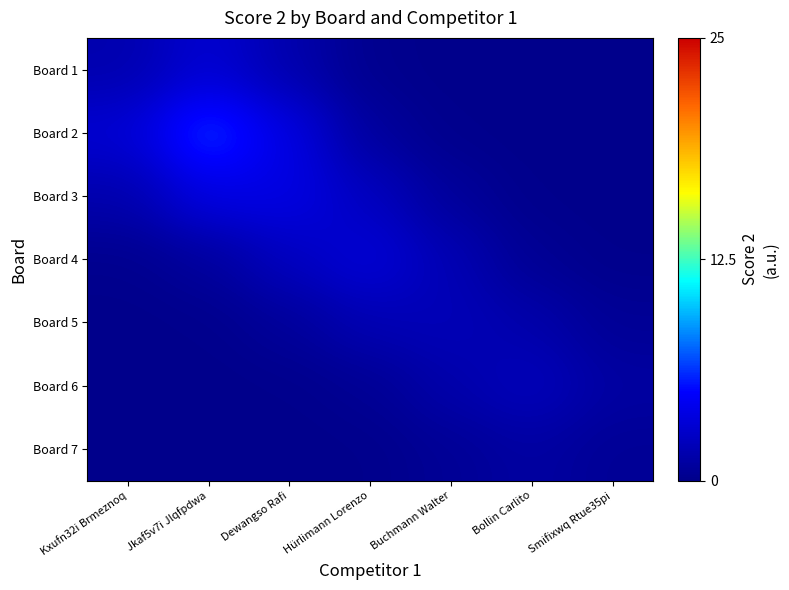

What is the spread (max minus min) of values at Hürlimann Lorenzo?

0.1